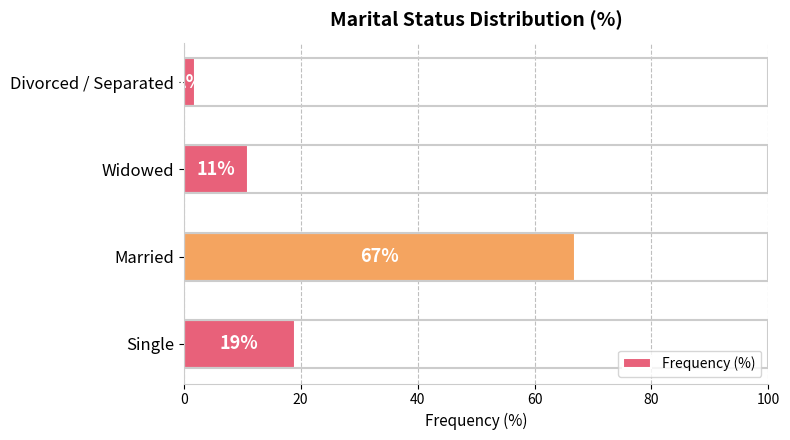

What is the greatest value displayed?

67